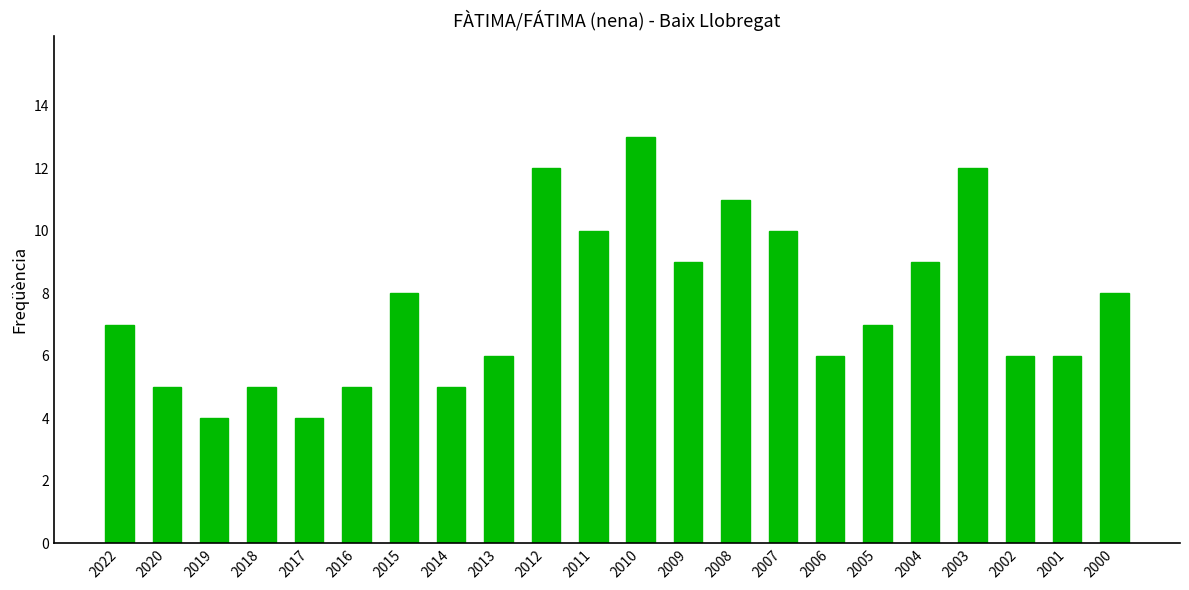

Reading left to right, what are all the values shown in this chart?

2022=7	2020=5	2019=4	2018=5	2017=4	2016=5	2015=8	2014=5	2013=6	2012=12	2011=10	2010=13	2009=9	2008=11	2007=10	2006=6	2005=7	2004=9	2003=12	2002=6	2001=6	2000=8